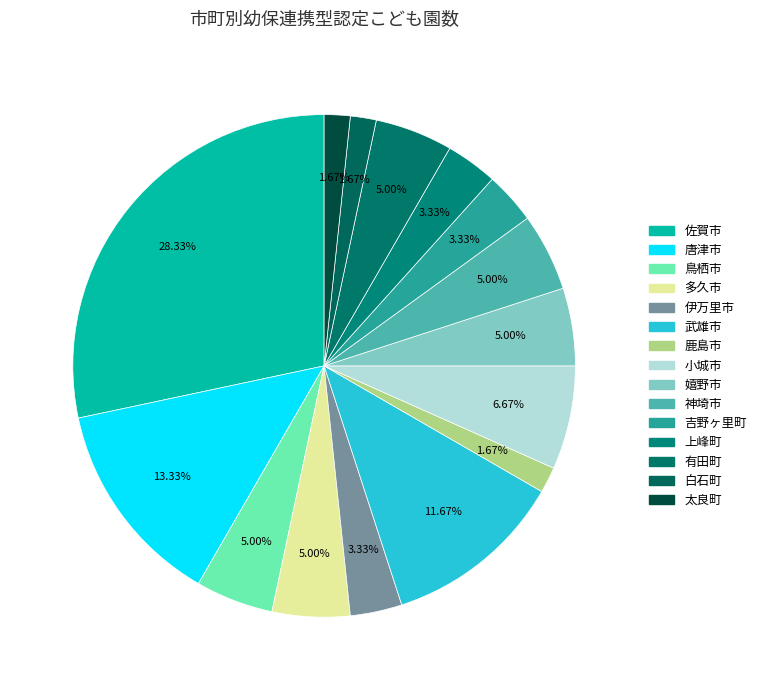

How many slices are in this pie chart?

15